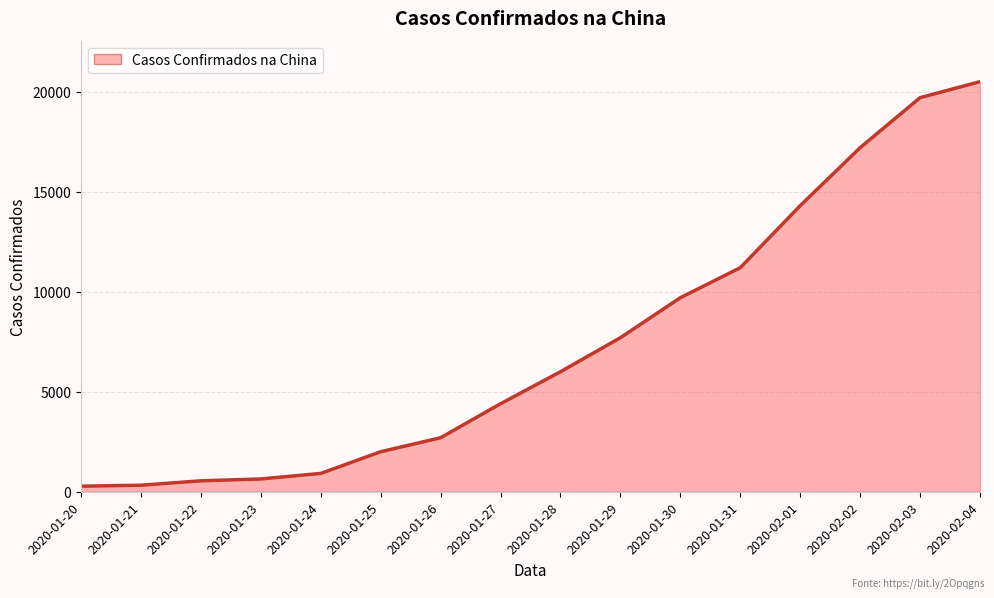

What is the smallest value displayed?

278